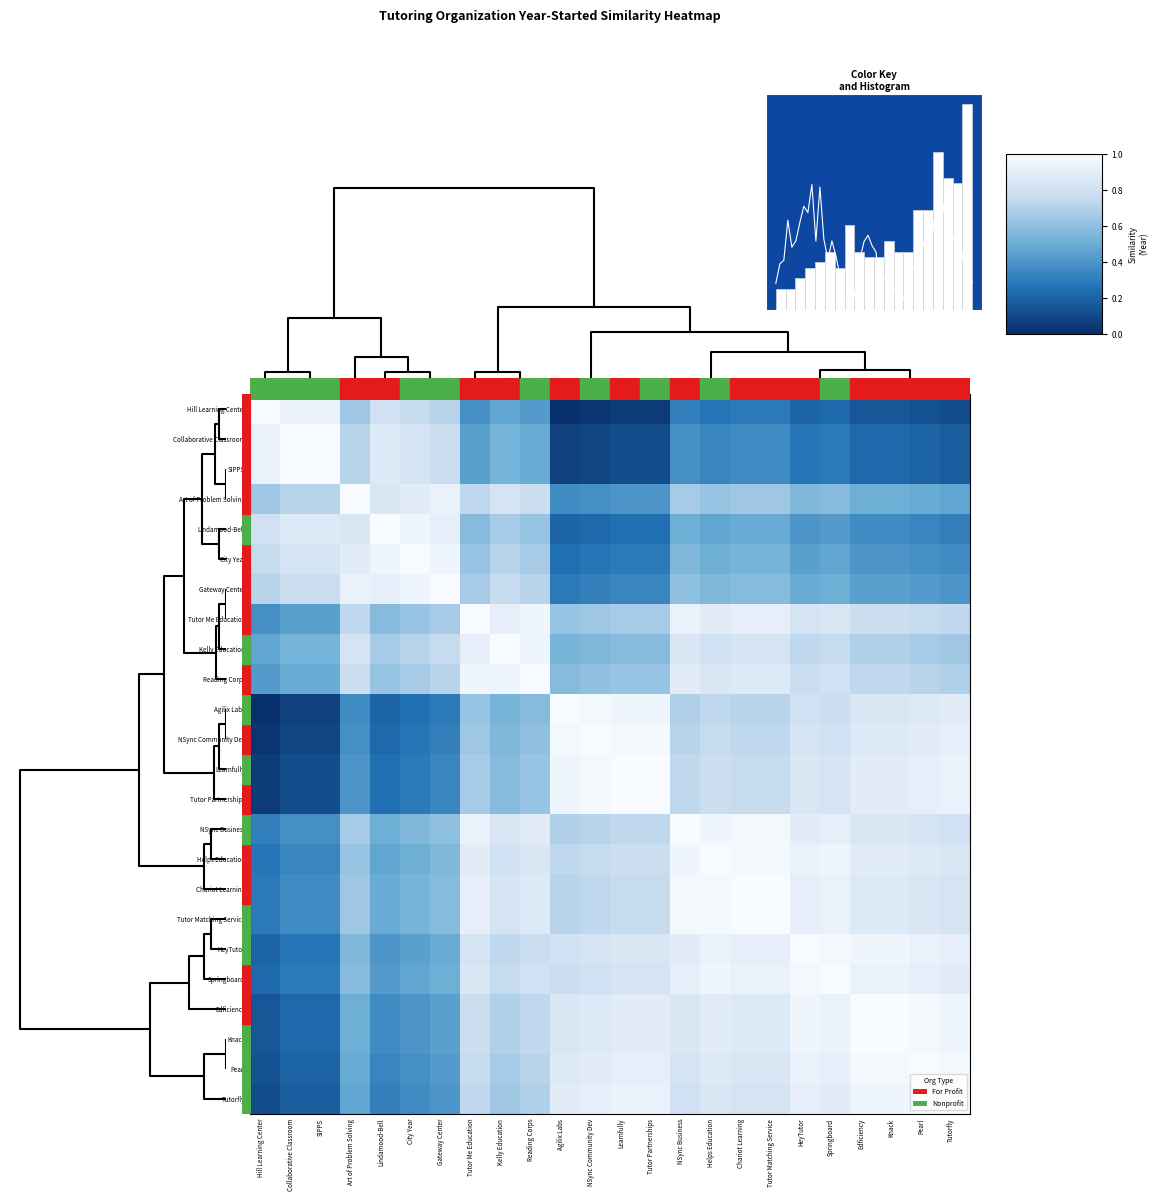

What is the maximum value shown in the chart?

1.0